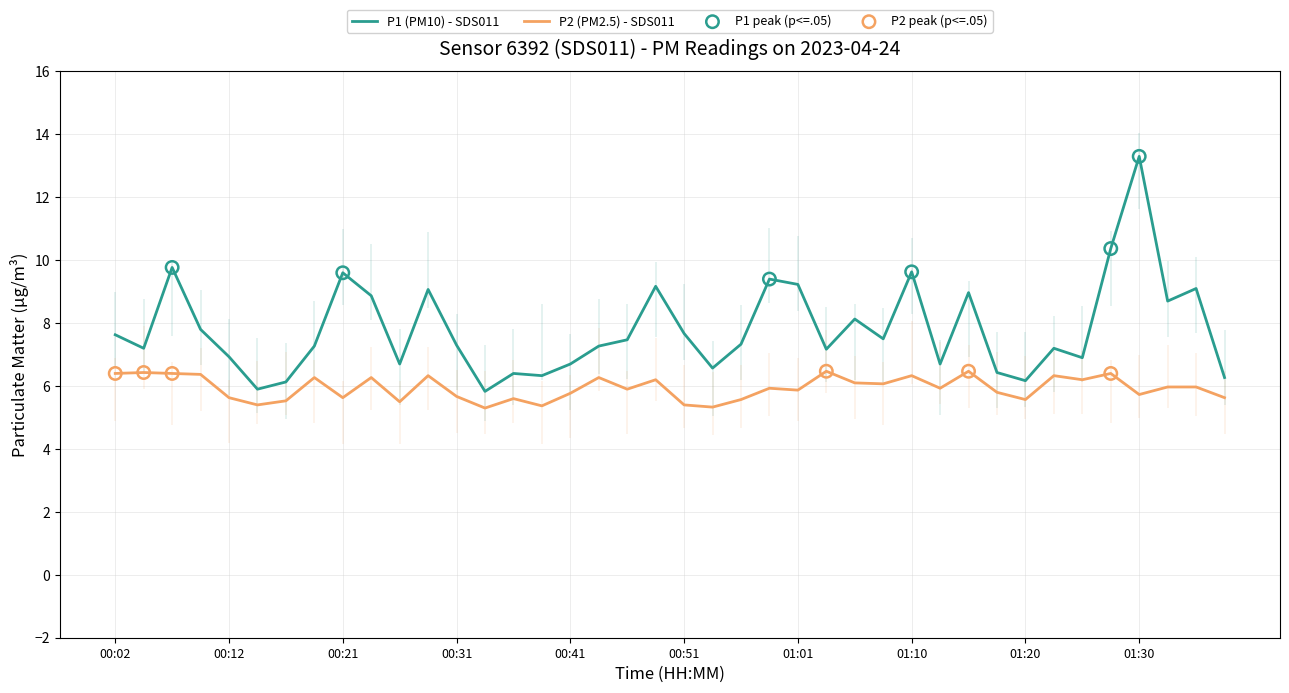

Which series has the widest spread of Y values?

P1